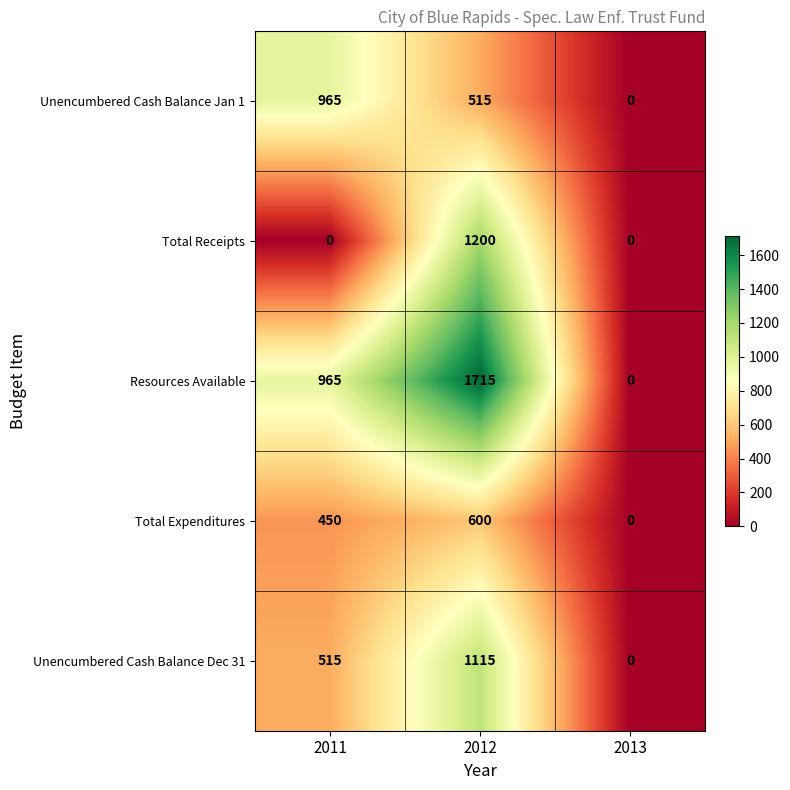

Reading right to left, transcribe all the data shown in this chart.

Unencumbered Cash Balance Jan 1: 2013=0	2012=515	2011=965
Total Receipts: 2013=0	2012=1200	2011=0
Resources Available: 2013=0	2012=1715	2011=965
Total Expenditures: 2013=0	2012=600	2011=450
Unencumbered Cash Balance Dec 31: 2013=0	2012=1115	2011=515